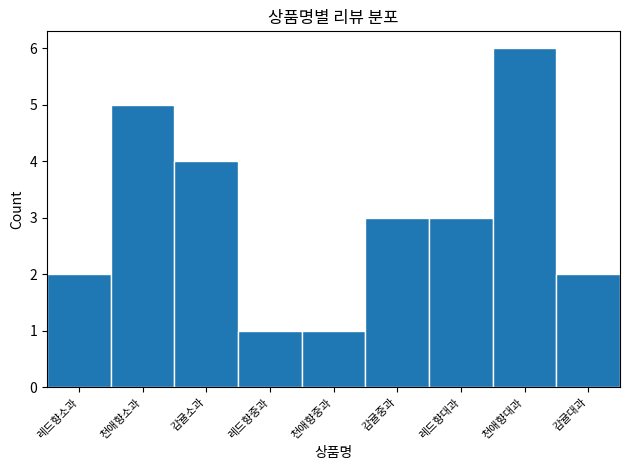

Reading left to right, transcribe all the data shown in this chart.

2	5	4	1	1	3	3	6	2